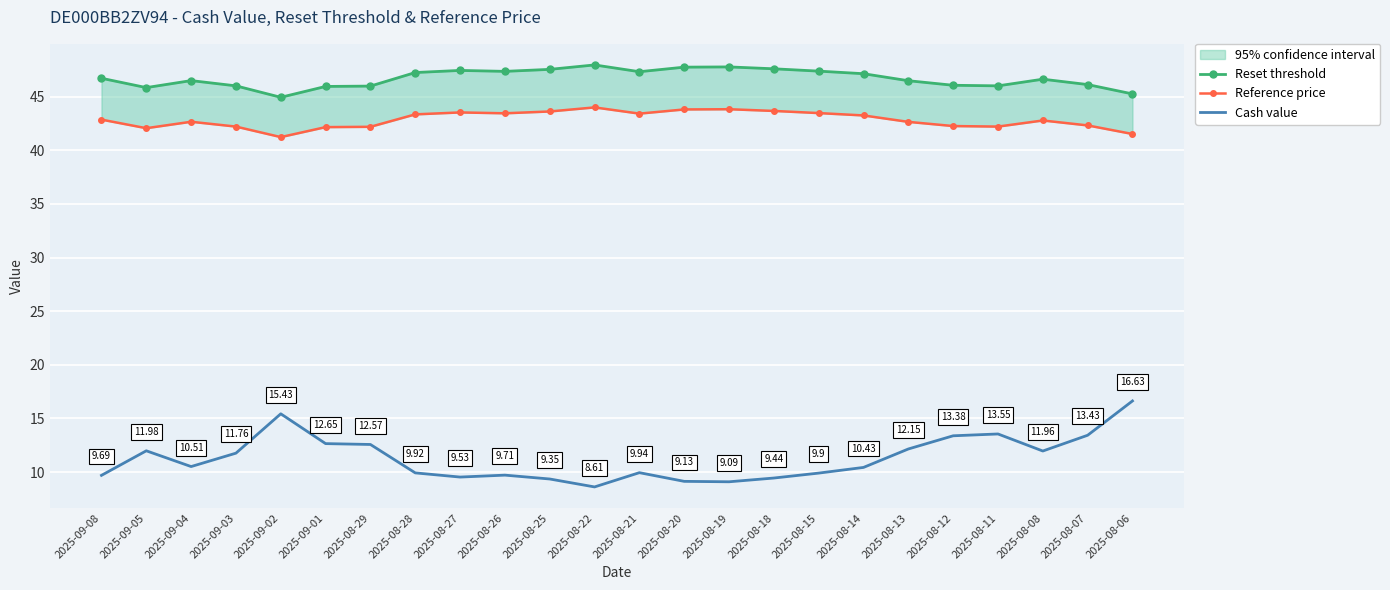

Rank the series by their maximum value, from highest to lowest.

Reset threshold, Reference price, Cash value